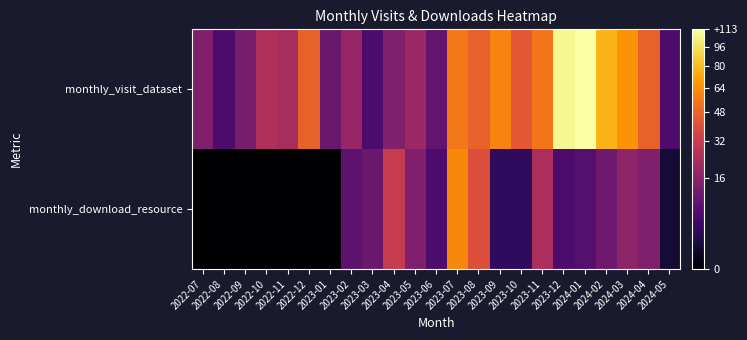

What is the total value across all series at 2024-02?

89